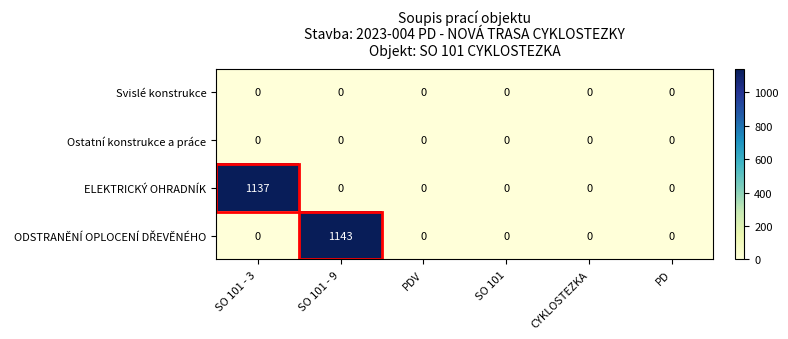

At which category is the sum across all series the highest?

SO 101 - 9